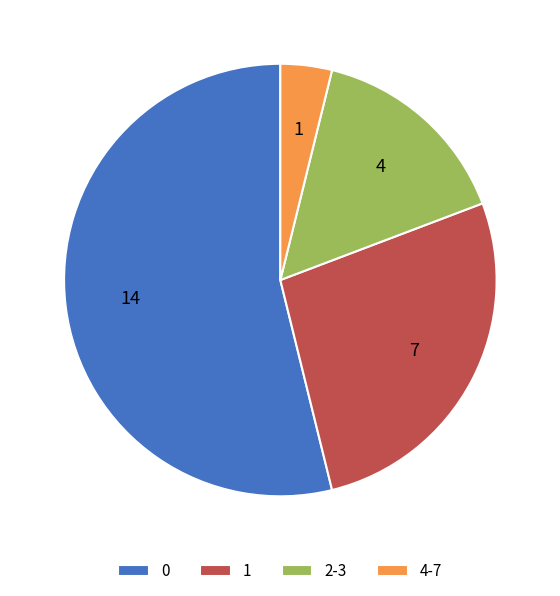

Is the sum of 0 and 2-3 greater than half?

Yes